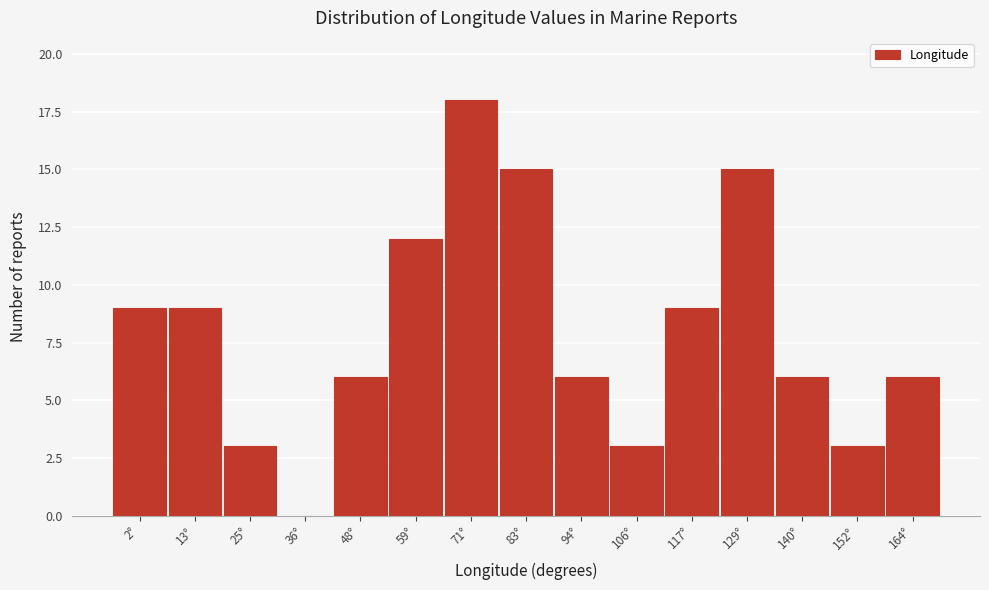

Reading left to right, transcribe all the data shown in this chart.

2°=9	13°=9	25°=3	36°=0	48°=6	59°=12	71°=18	83°=15	94°=6	106°=3	117°=9	129°=15	140°=6	152°=3	164°=6